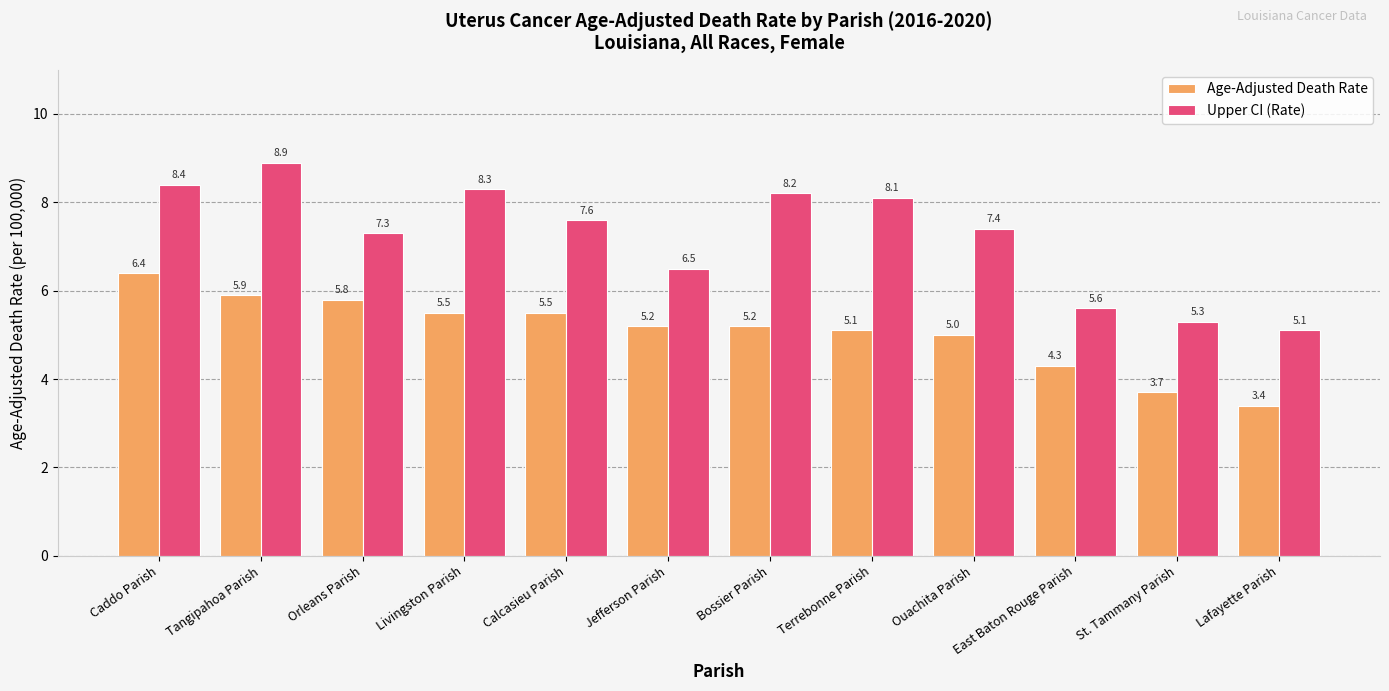

Reading left to right, what are all the values shown in this chart?

Age-Adjusted Death Rate: 6.4	5.9	5.8	5.5	5.5	5.2	5.2	5.1	5.0	4.3	3.7	3.4
Upper CI (Rate): 8.4	8.9	7.3	8.3	7.6	6.5	8.2	8.1	7.4	5.6	5.3	5.1